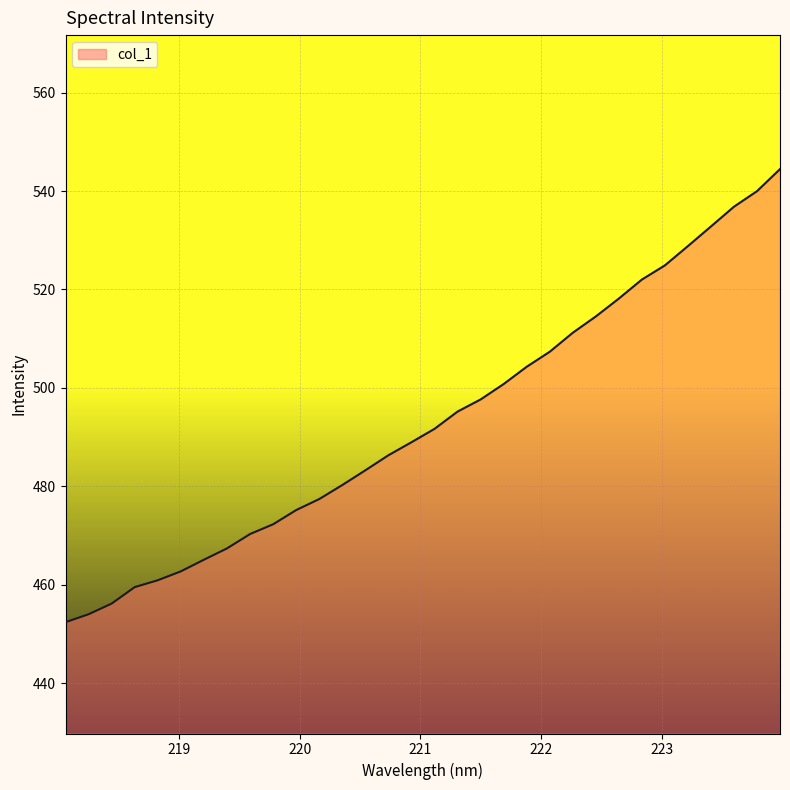

What is the sum of all values?

15782.8